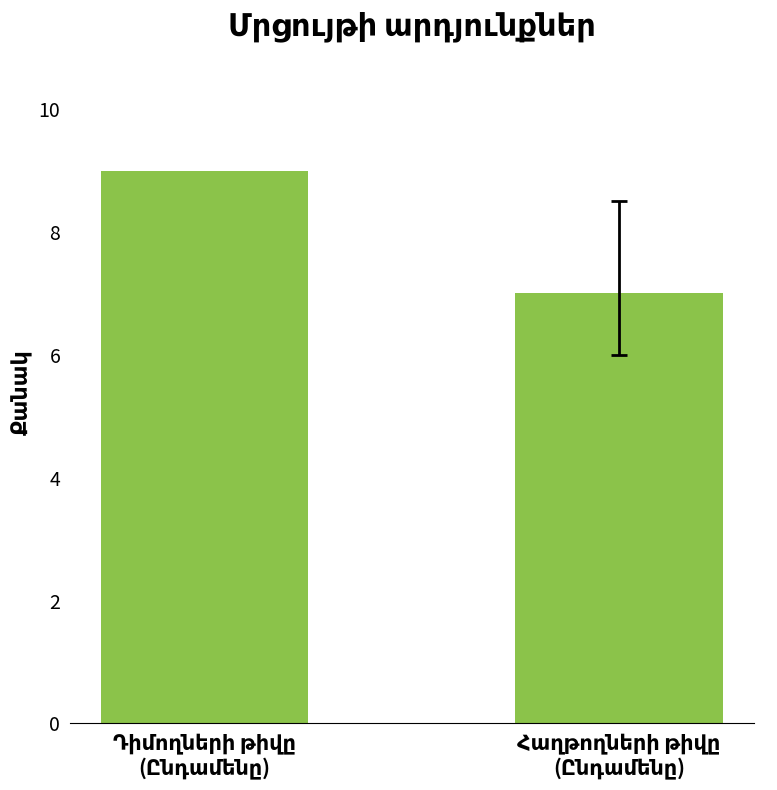

What is the value of the 2nd bar from the left?

7